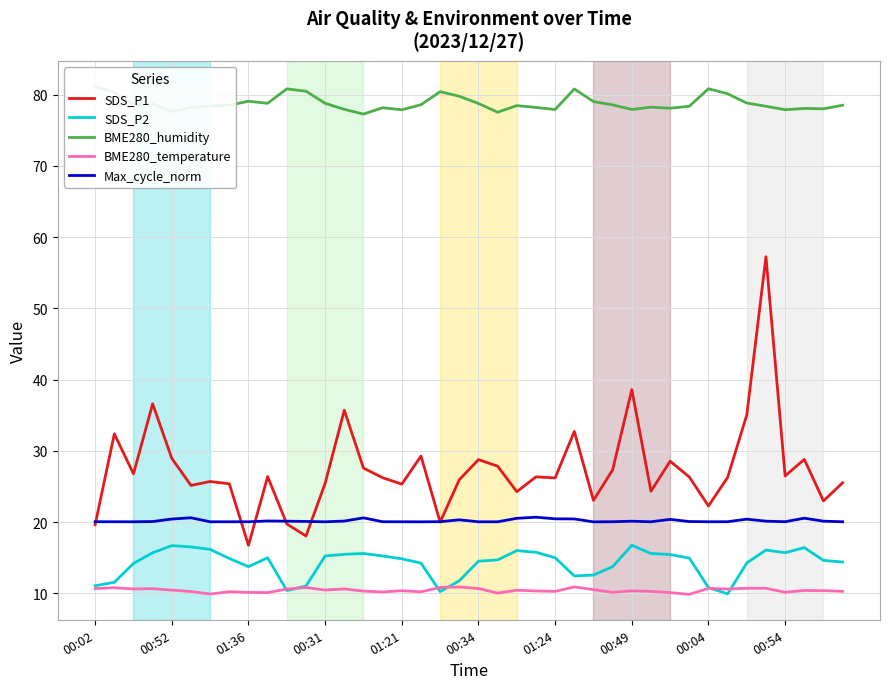

True or false: SDS_P2 has a value of 15.7 at 00:54.

True